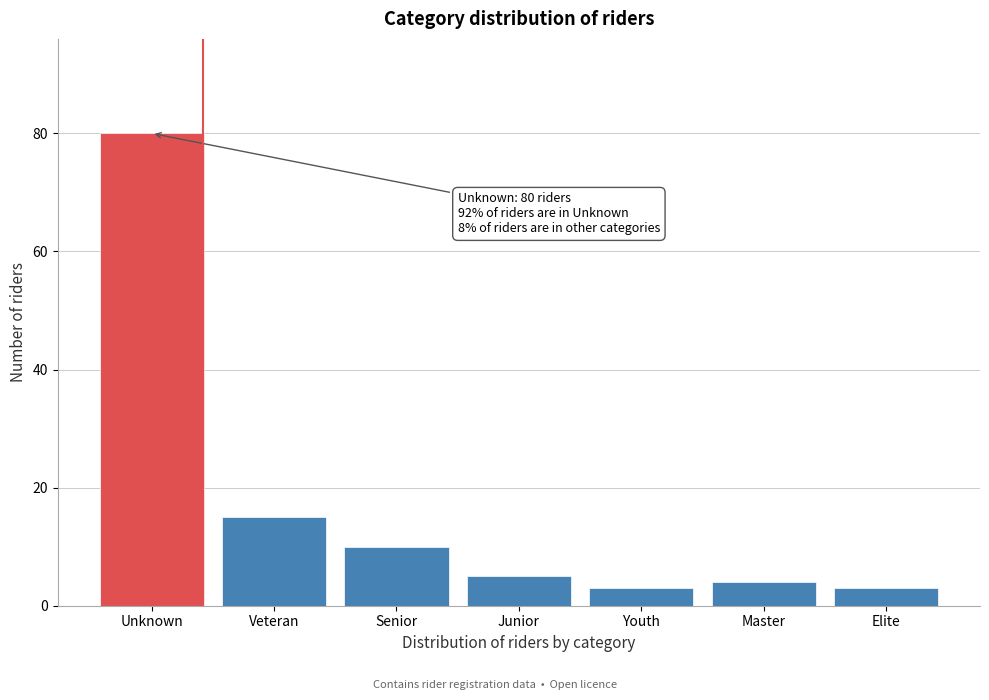

Reading left to right, extract all data points from this chart.

Unknown=80	Veteran=15	Senior=10	Junior=5	Youth=3	Master=4	Elite=3